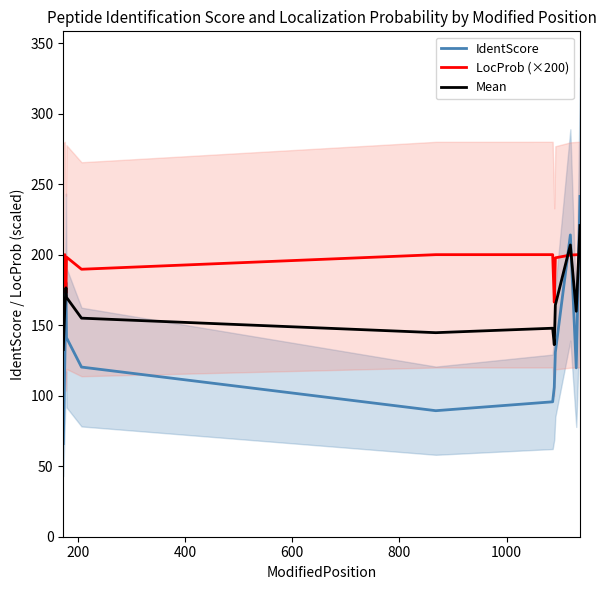

What is the lowest value of the LocProb (×200) series?

166.3